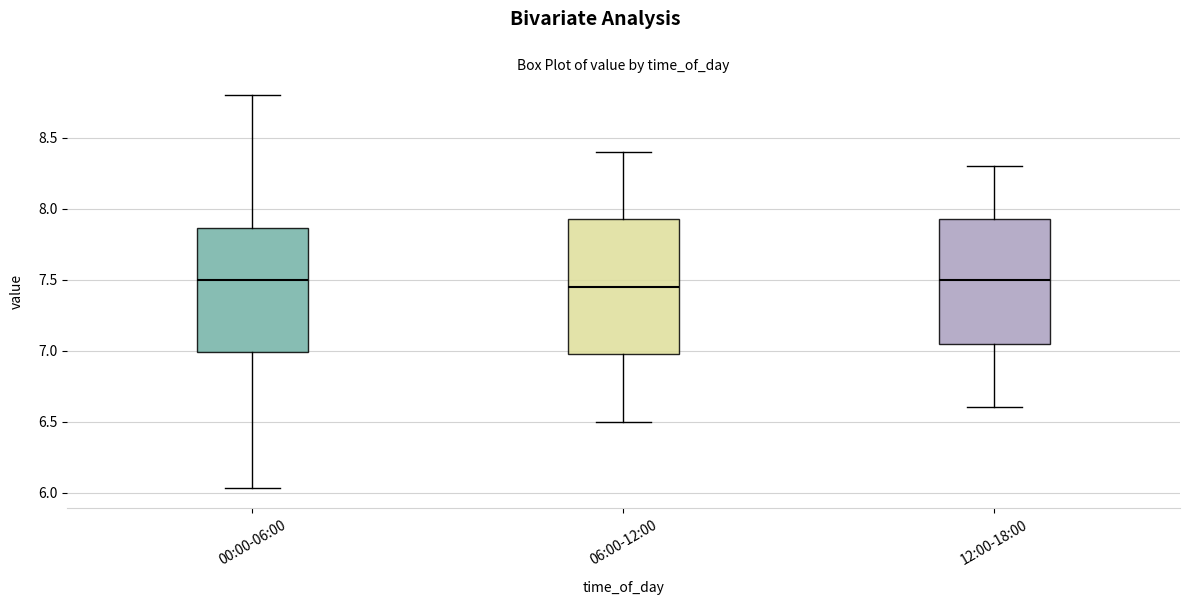

Reading left to right, read every box against the y-axis: the position of its median line, the range the box covers, and the ends of its whiskers. The values are not printed on the chart, so give them approximately, as read against the axis.

00:00-06:00: median 7.50, box 7.00 to 7.85, whiskers 6.05 to 8.80
06:00-12:00: median 7.45, box 7.00 to 7.95, whiskers 6.50 to 8.40
12:00-18:00: median 7.50, box 7.05 to 7.95, whiskers 6.60 to 8.30